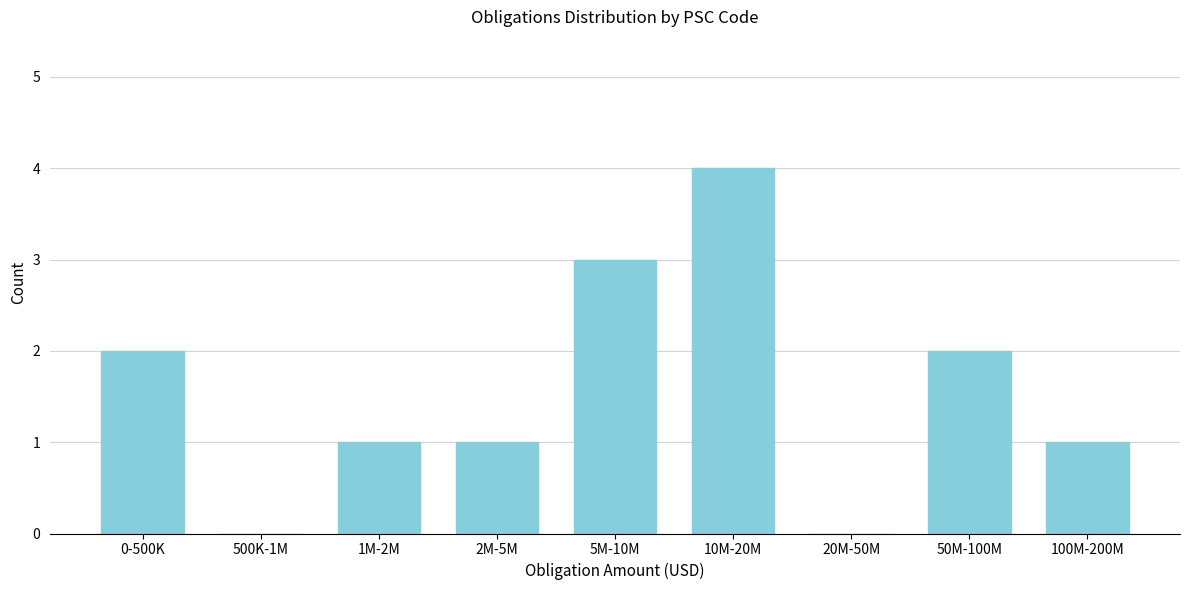

Reading left to right, transcribe all the data shown in this chart.

0-500K=2	500K-1M=0	1M-2M=1	2M-5M=1	5M-10M=3	10M-20M=4	20M-50M=0	50M-100M=2	100M-200M=1